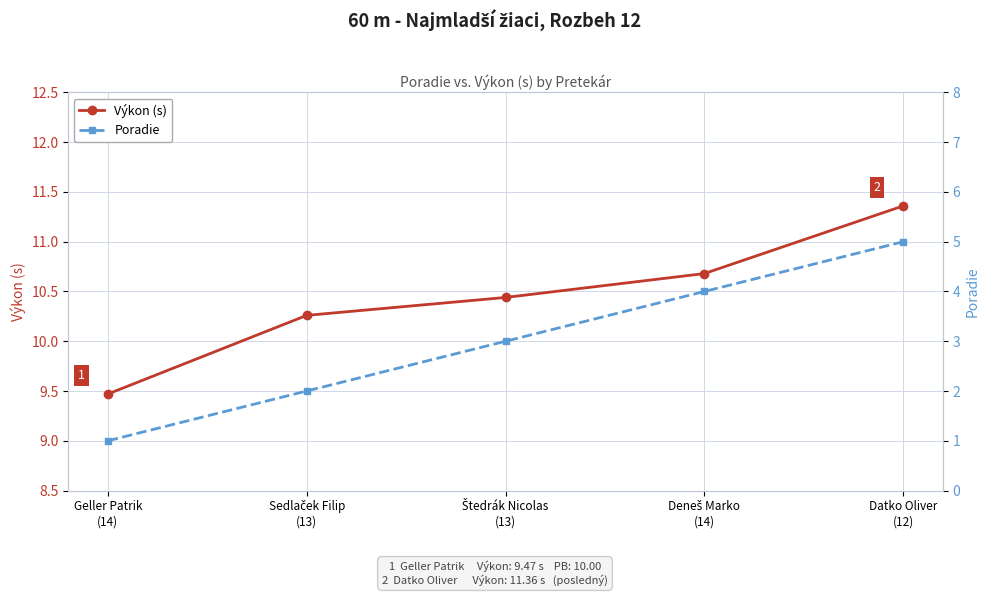

What is the difference between the maximum and minimum values in the Poradie series?

4.0